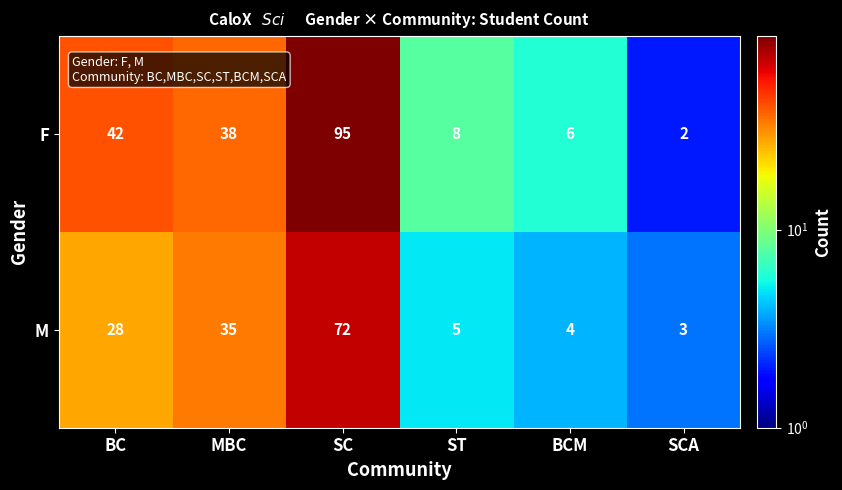

Is the value of F at SCA greater than the value of M at BCM?

No